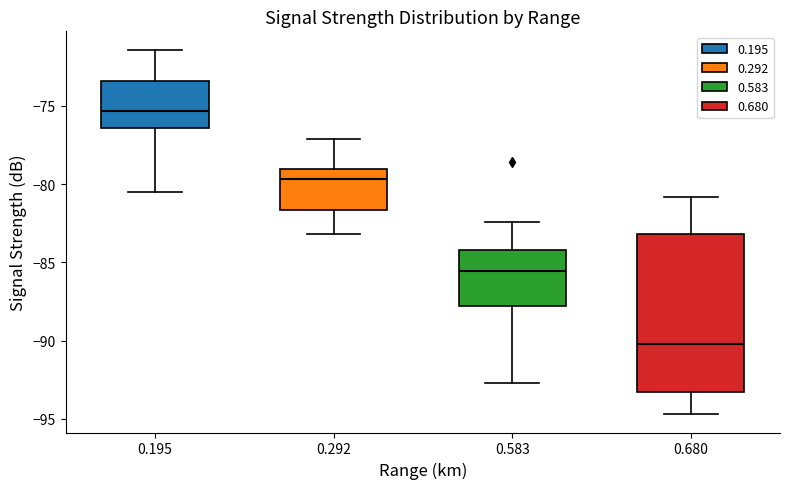

Reading left to right, read every box against the y-axis: the position of its median line, the range the box covers, and the ends of its whiskers. The values are not printed on the chart, so give them approximately, as read against the axis.

0.195: median -75.5, box -76.5 to -73.5, whiskers -80.5 to -71.5
0.292: median -79.5, box -81.5 to -79.0, whiskers -83.0 to -77.0
0.583: median -85.5, box -88.0 to -84.0, whiskers -92.5 to -82.5
0.680: median -90.0, box -93.5 to -83.0, whiskers -94.5 to -81.0